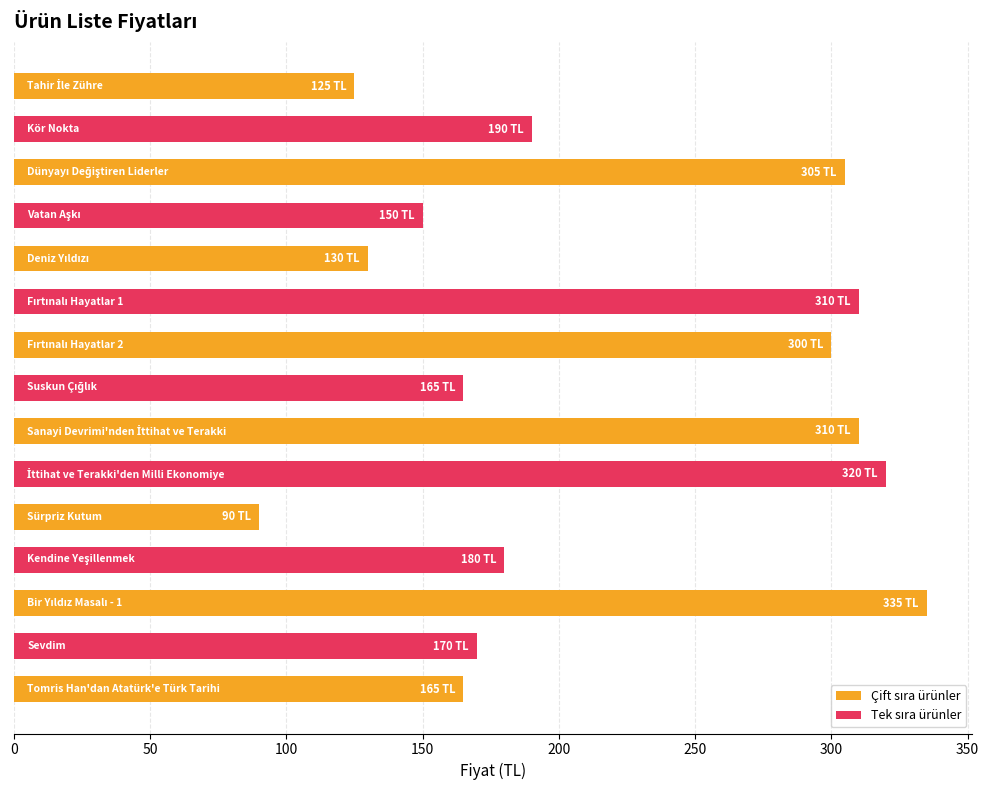

What is the difference between the maximum and second lowest values?

210